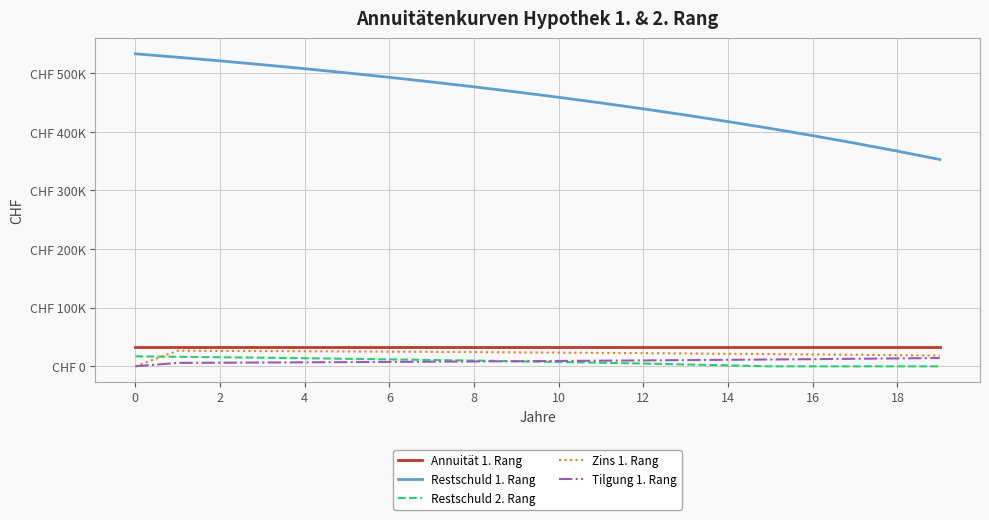

Is this an area chart (filled region under the line)?

No